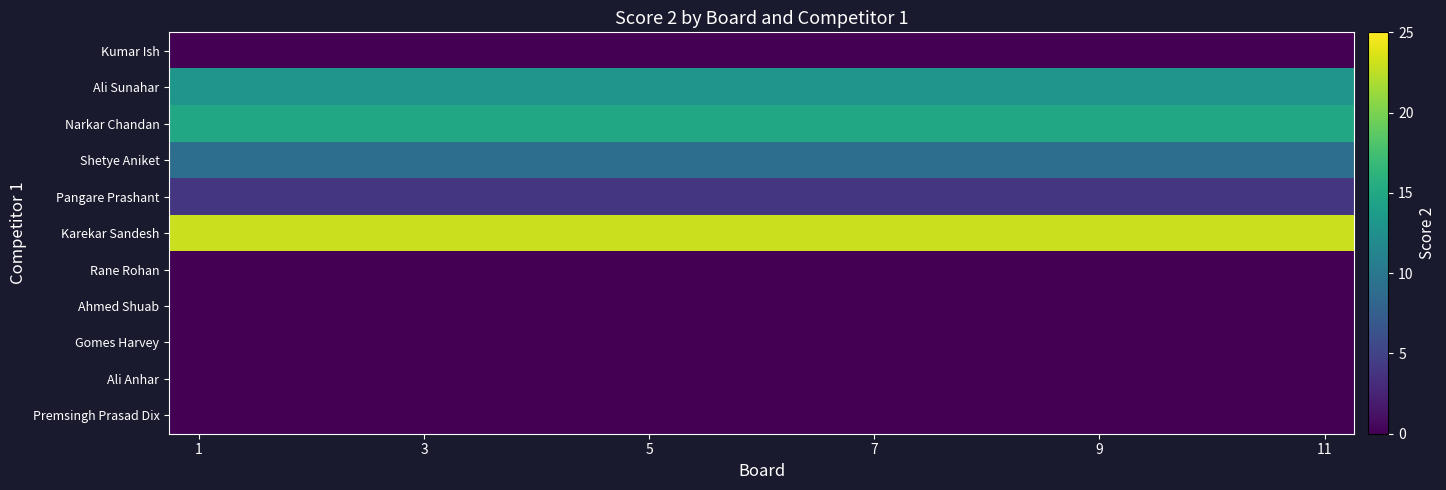

List the series in order of their peak value, lowest first.

Kumar Ish, Rane Rohan, Ahmed Shuab, Gomes Harvey, Ali Anhar, Premsingh Prasad Dix, Pangare Prashant, Shetye Aniket, Ali Sunahar, Narkar Chandan, Karekar Sandesh